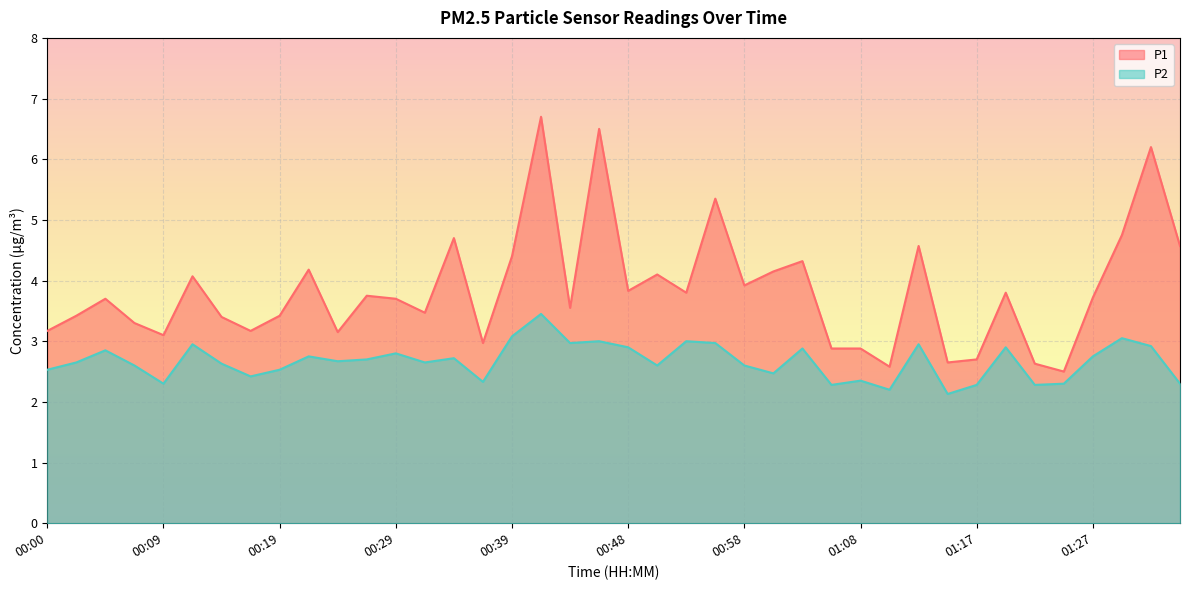

At 01:22, list the series in order from largest to smallest.

P1, P2